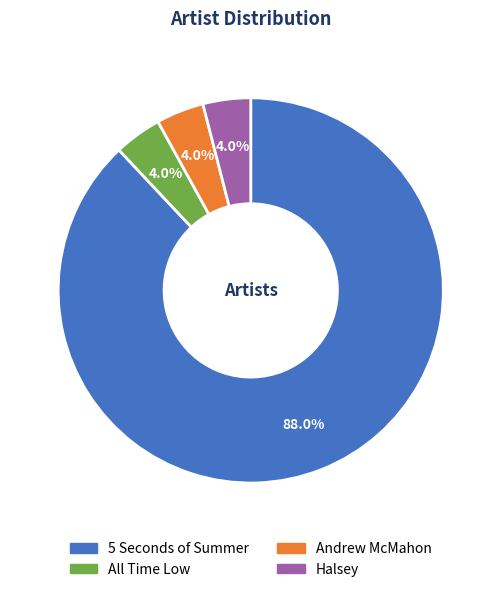

Is it true that Andrew McMahon is 10% of the pie?

False